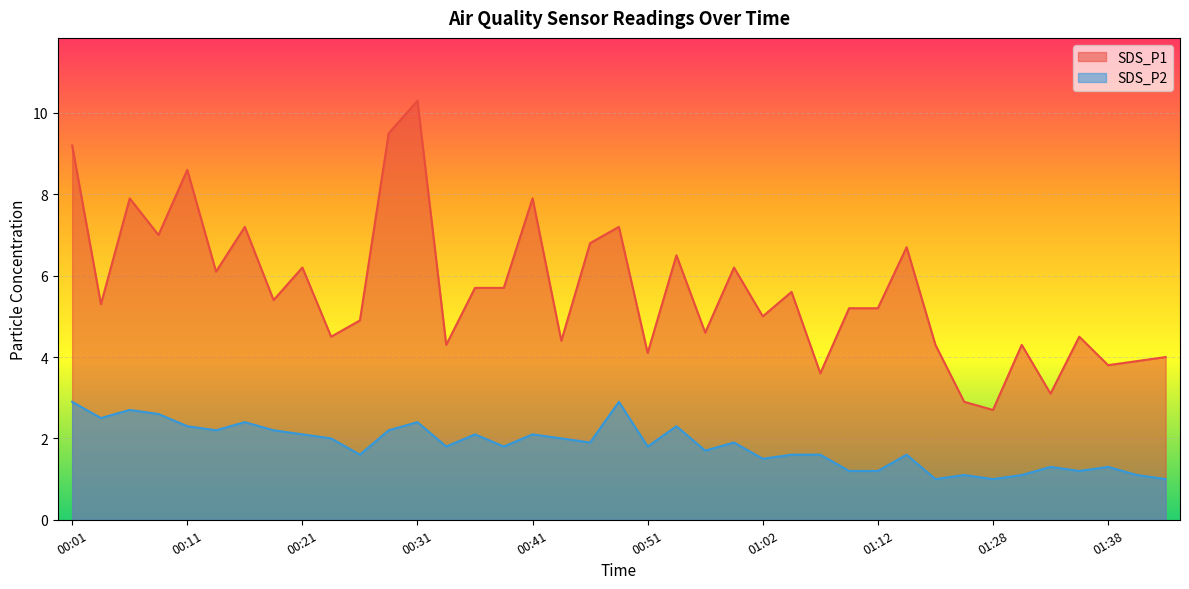

At which label does SDS_P1 reach its minimum?

01:28